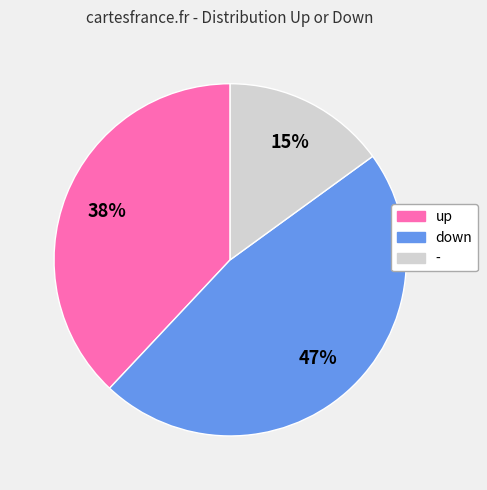

To the nearest percent, what is the combined percentage of up and down?

85%